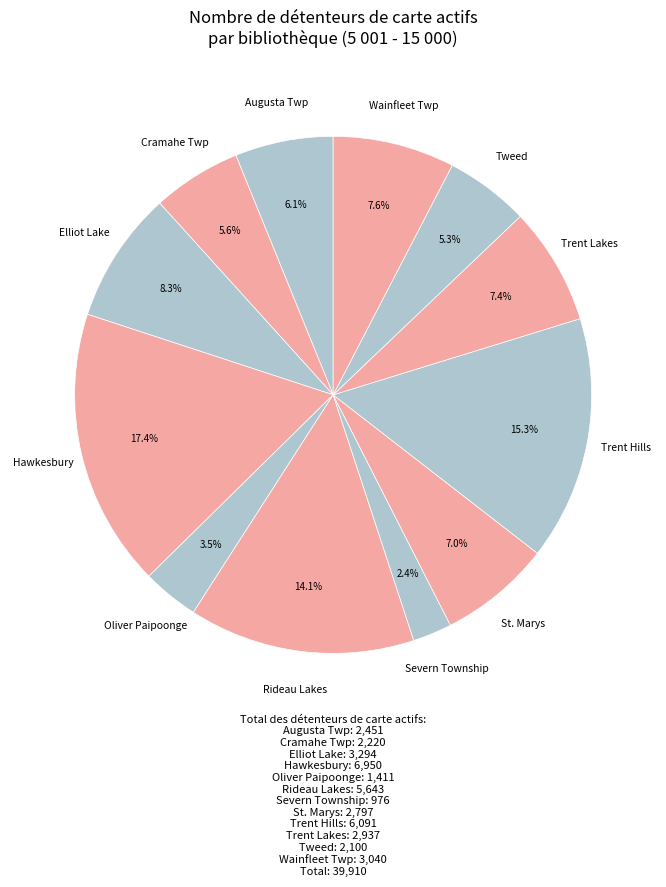

How many segments does this pie chart have?

12